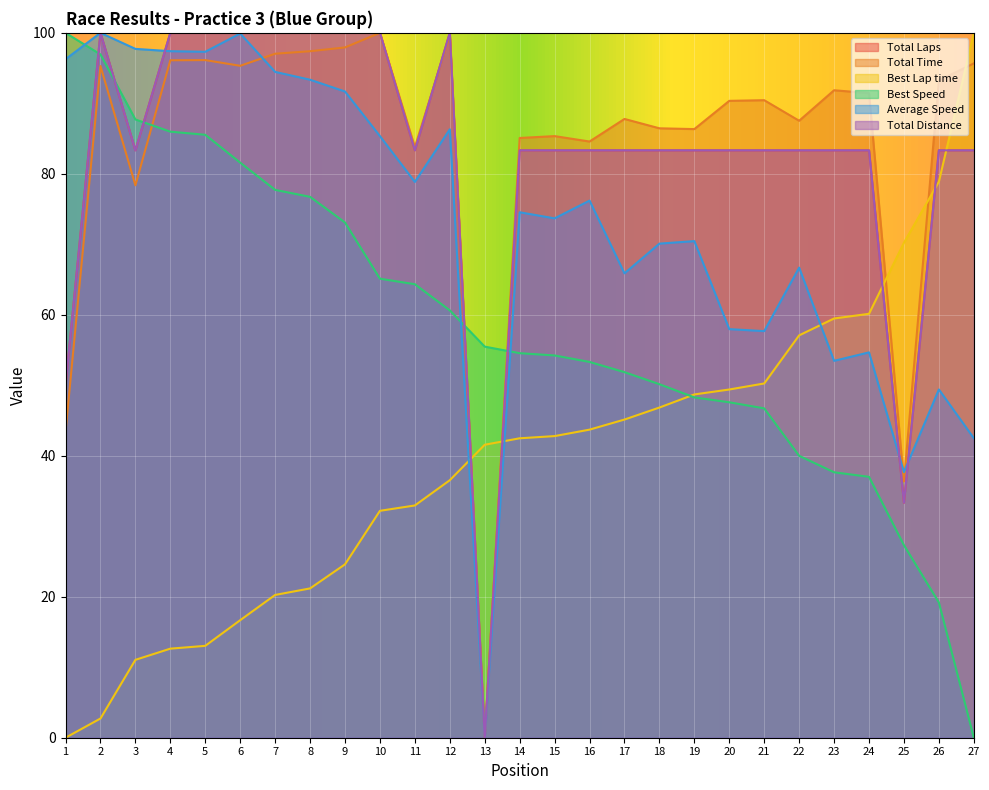

At which category is the sum across all series the highest?

2